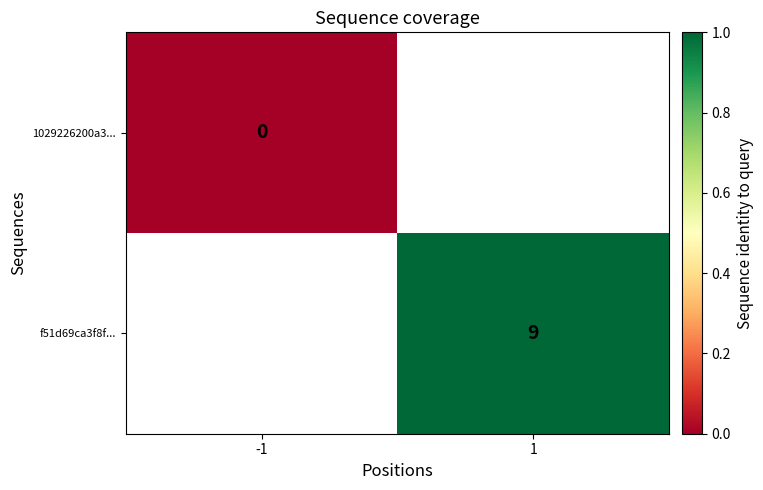

Is it true that f51d69ca3f8f... equals 9 at 1?

True